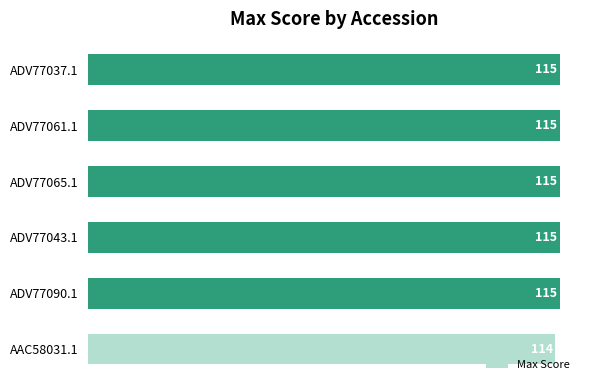

What is the change in value from AAC58031.1 to ADV77090.1?

+1